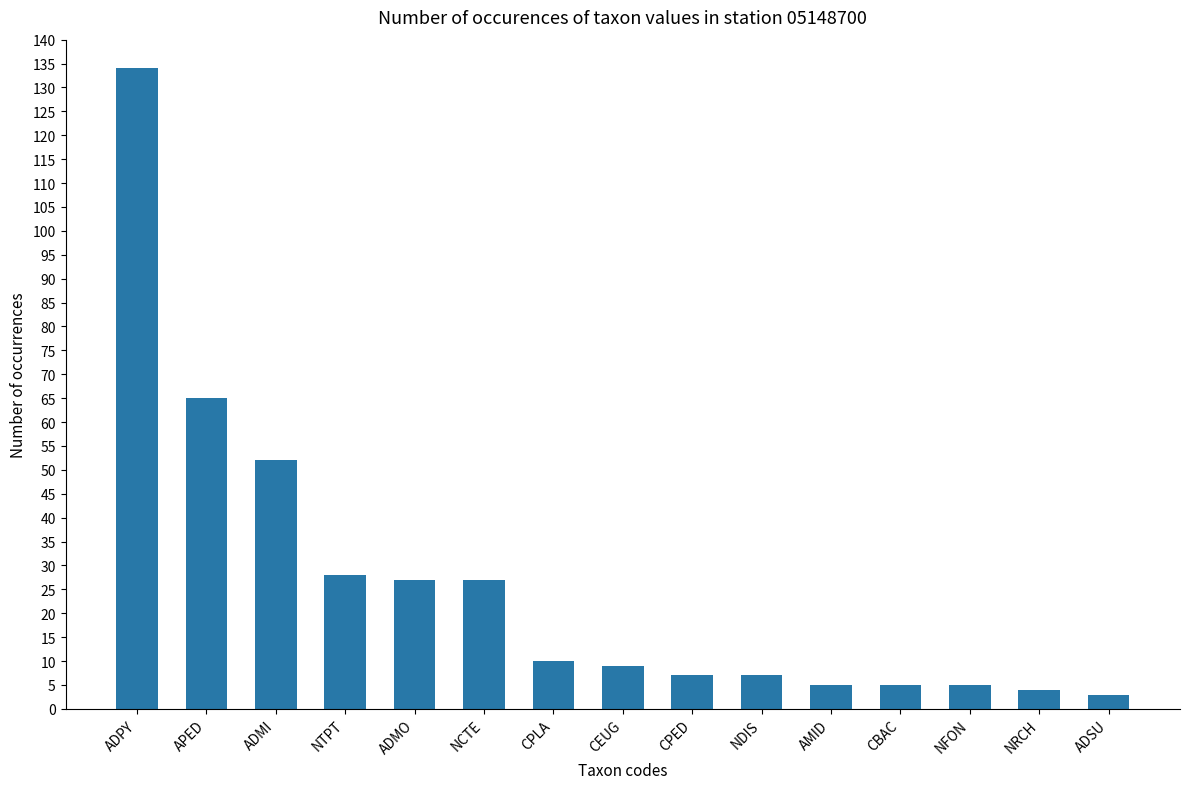

Reading left to right, extract all data points from this chart.

ADPY=134	APED=65	ADMI=52	NTPT=28	ADMO=27	NCTE=27	CPLA=10	CEUG=9	CPED=7	NDIS=7	AMID=5	CBAC=5	NFON=5	NRCH=4	ADSU=3